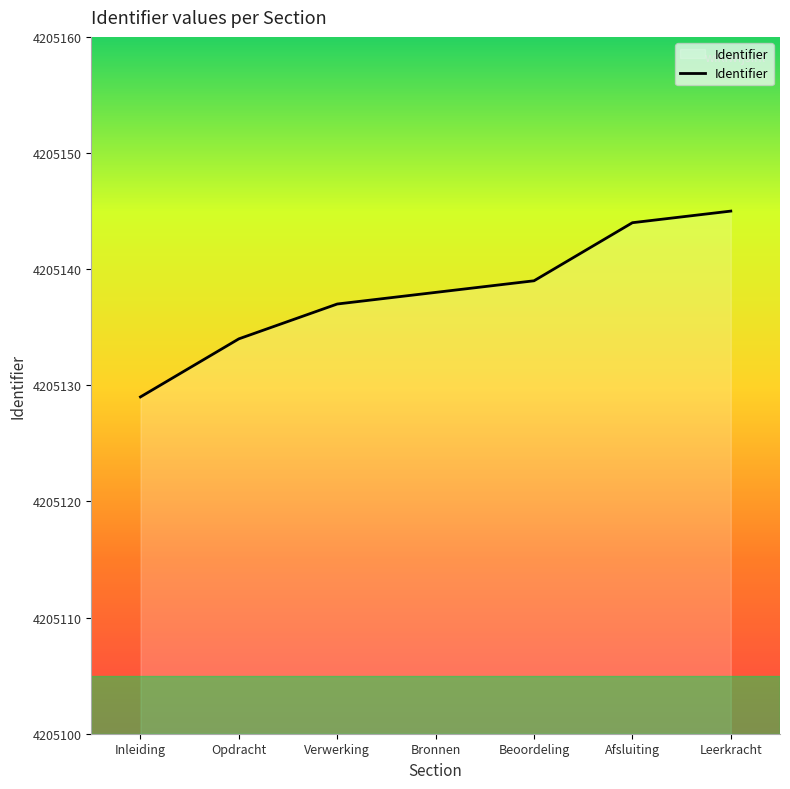

Which has a higher value, Leerkracht or Beoordeling?

Leerkracht